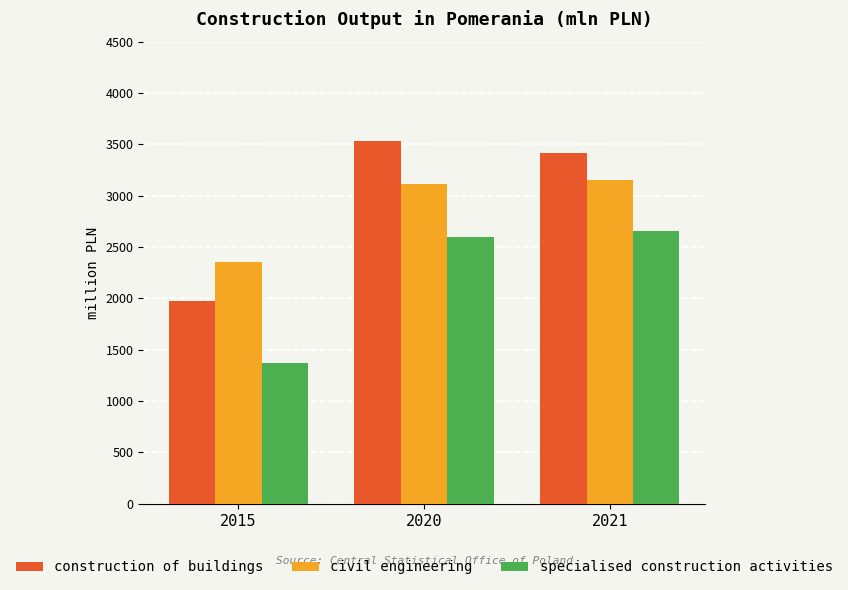

What is the average value of the specialised construction activities series?

2209.5